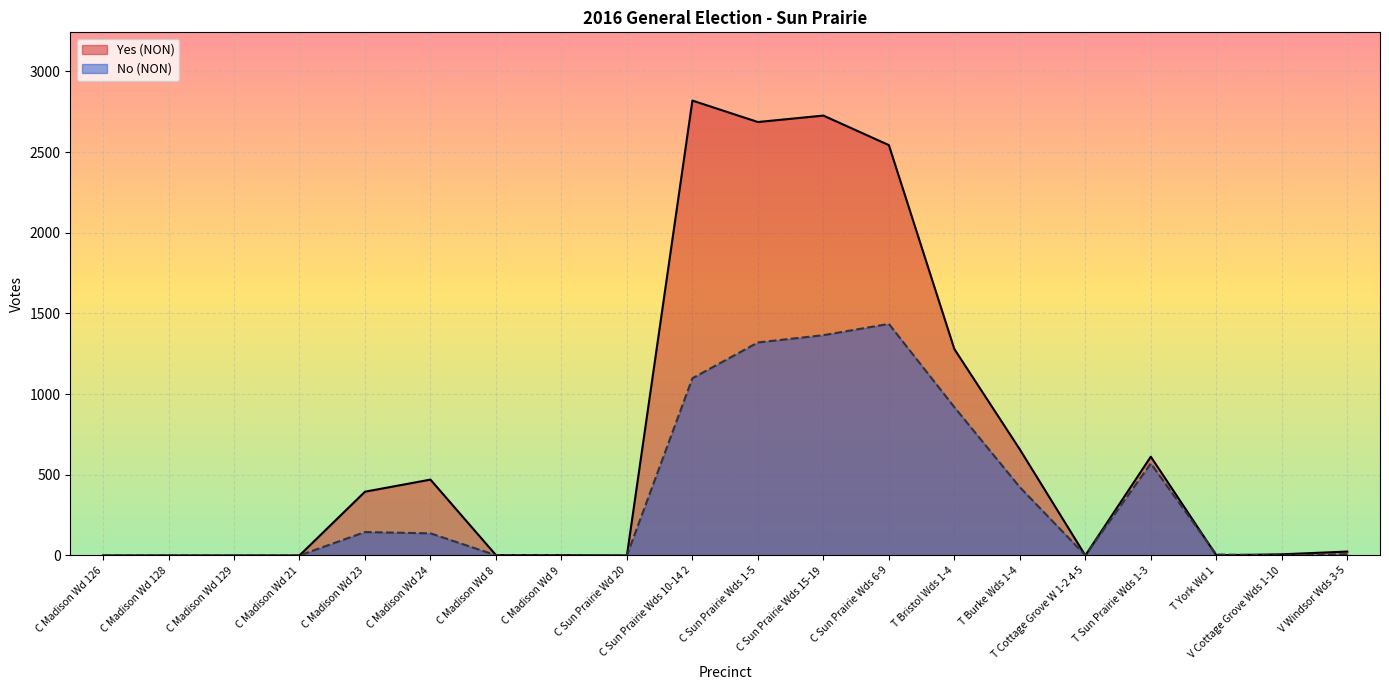

Between V Windsor Wds 3-5 and T Cottage Grove W 1-2 4-5, which is larger?

V Windsor Wds 3-5